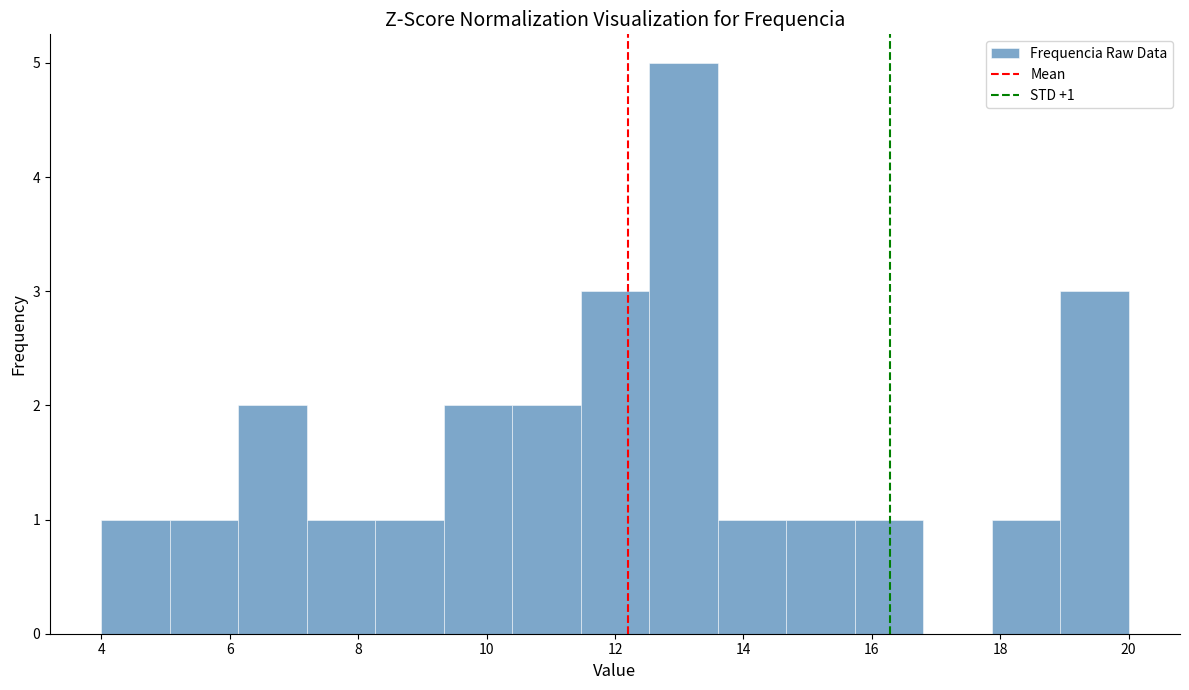

Which range on the x-axis has the tallest bar?

12.6 to 13.6